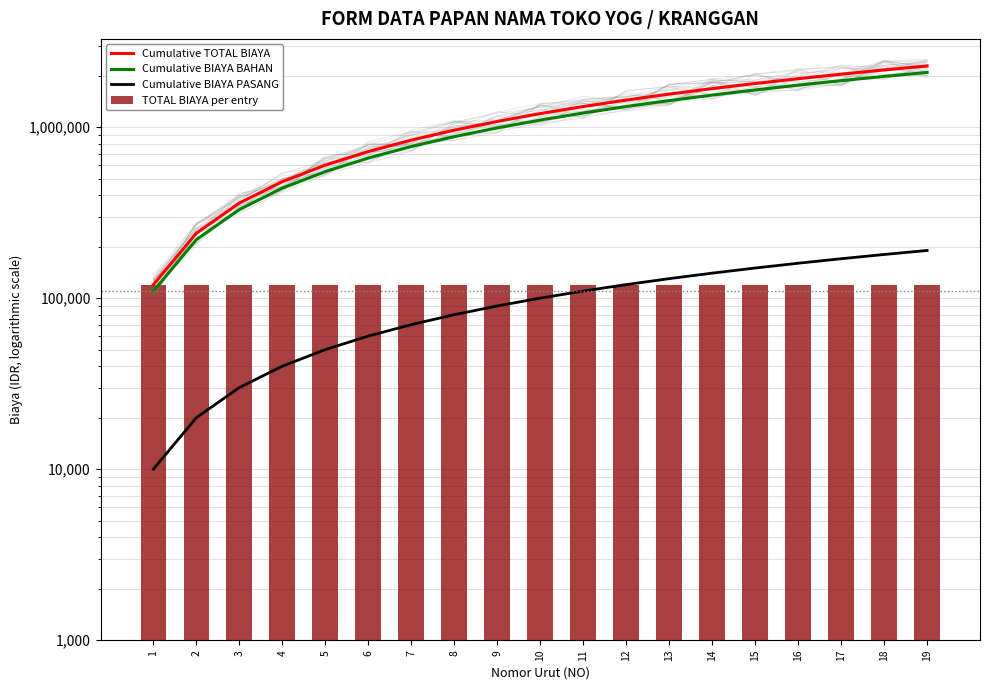

What value does the Cumulative BIAYA BAHAN series have at 14?

1540000